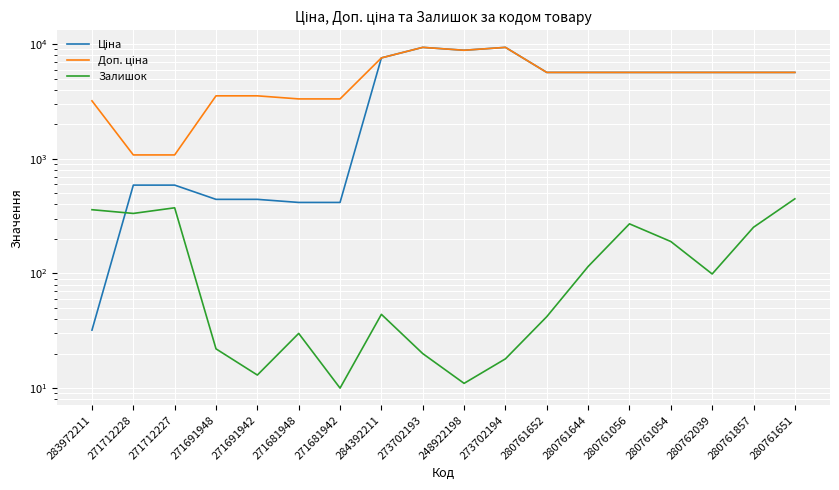

At which category does the chart reach its minimum across all series?

271681942